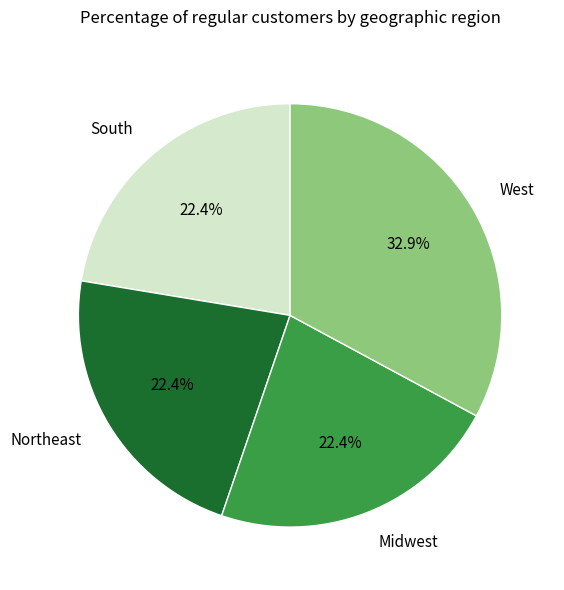

What is the largest slice in the pie chart?

West